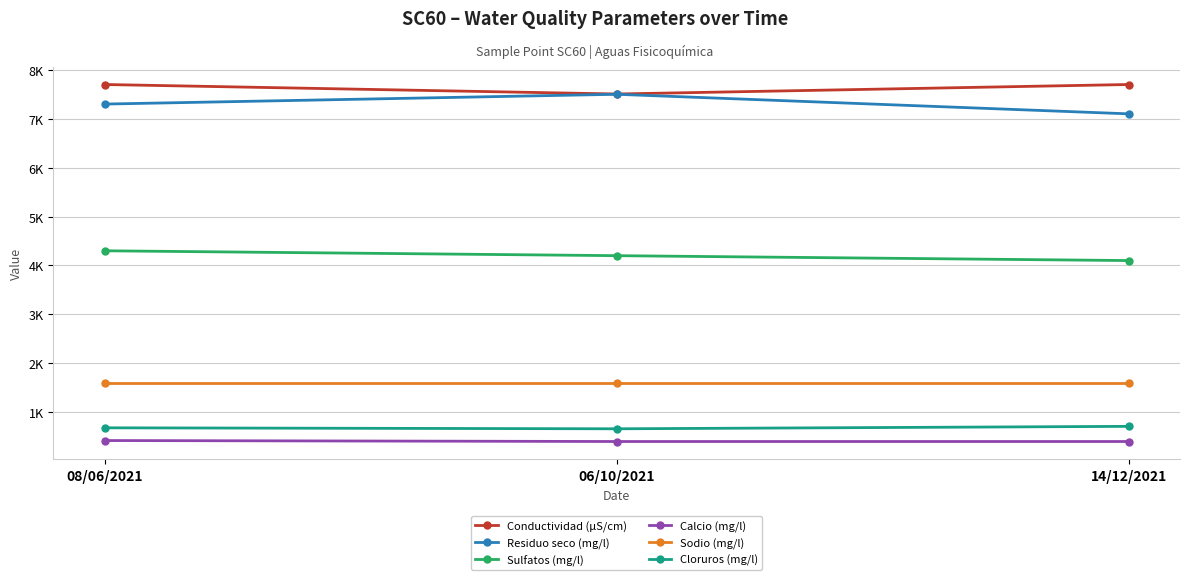

What is the difference between the maximum and minimum values in the Calcio (mg/l) series?

20